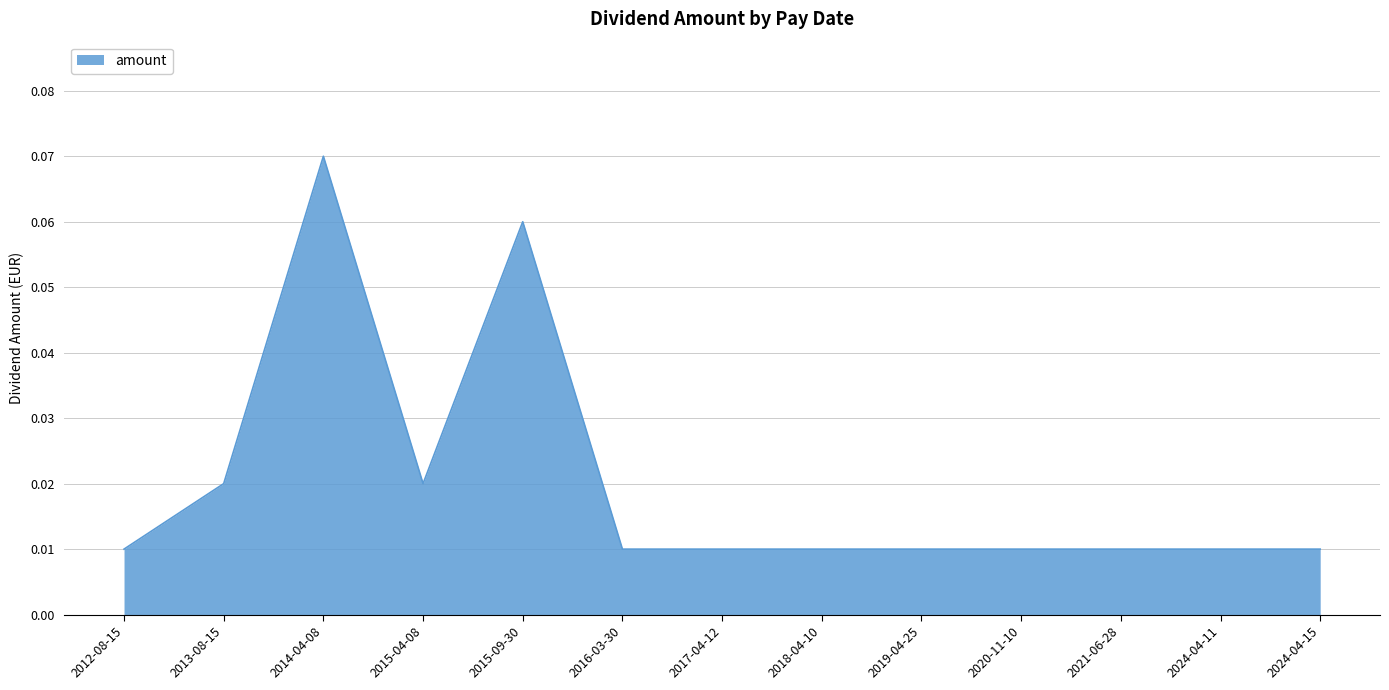

What position from the left is 2021-06-28?

11